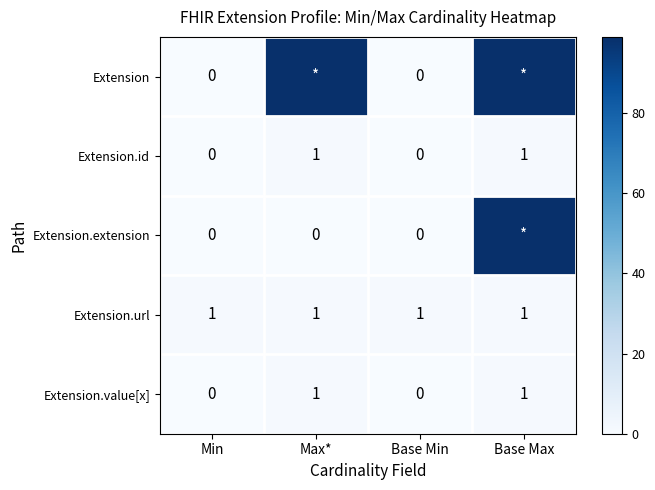

Is the value of Extension.url at Base Max greater than the value of Extension.extension at Min?

Yes